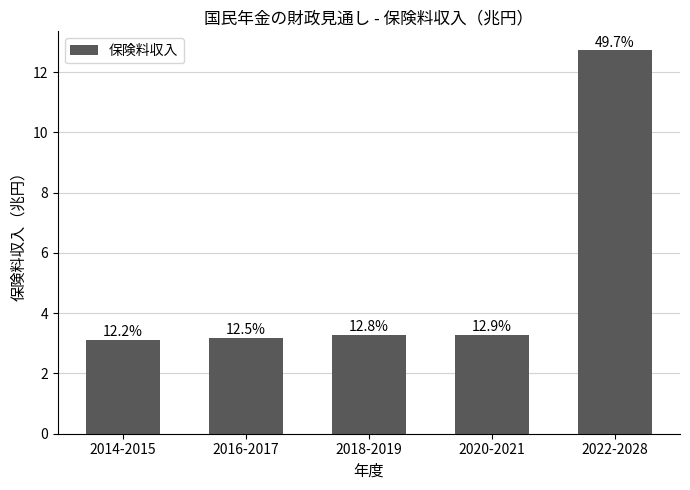

What is the label of the 3rd bar from the right?

2018-2019